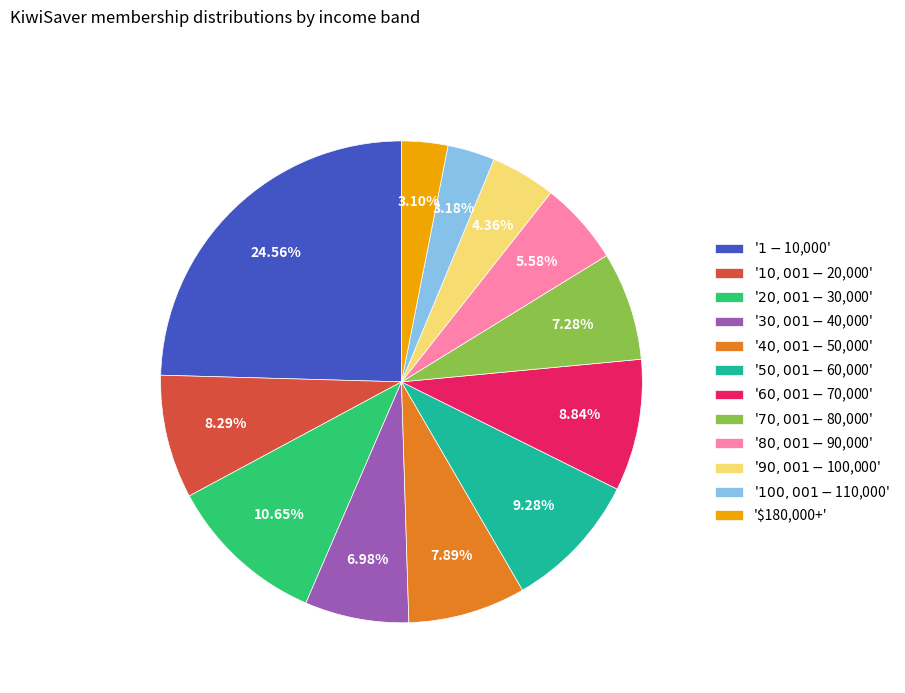

To the nearest percent, what is the average slice percentage?

8%